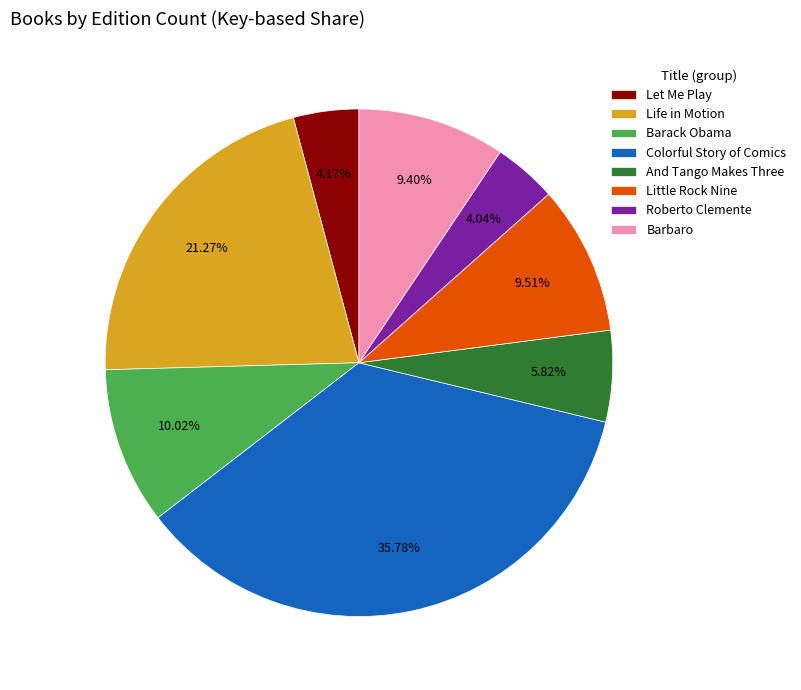

How many slices are in this pie chart?

8